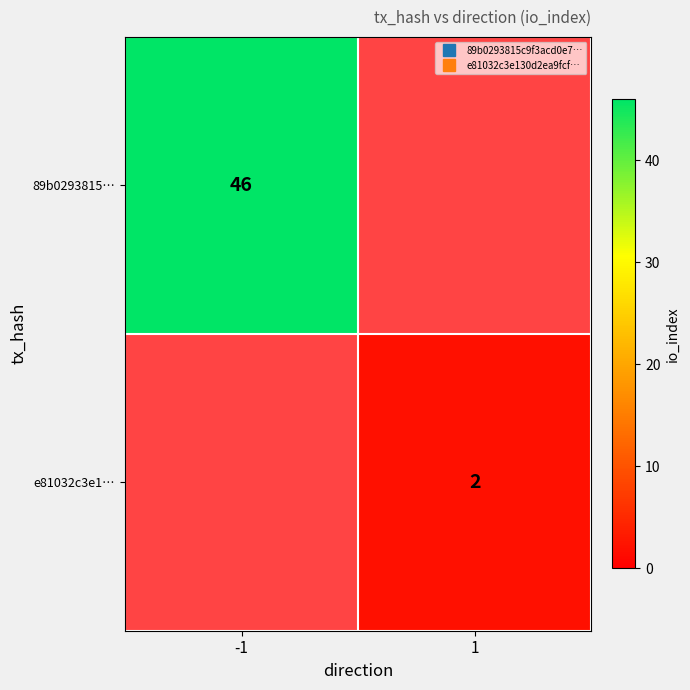

List the labels in order of e81032c3e1… value, largest first.

1, -1